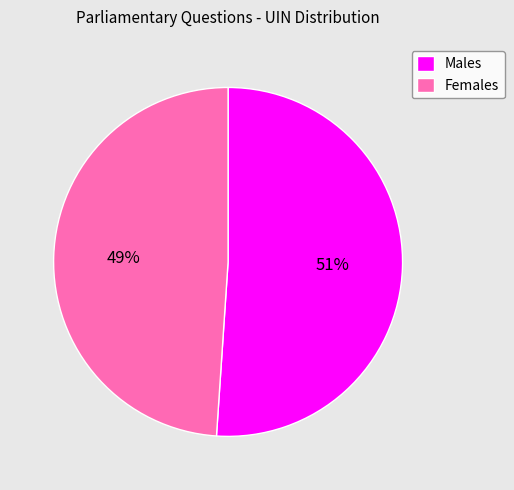

Do Females and Males together represent more than half of the pie?

Yes